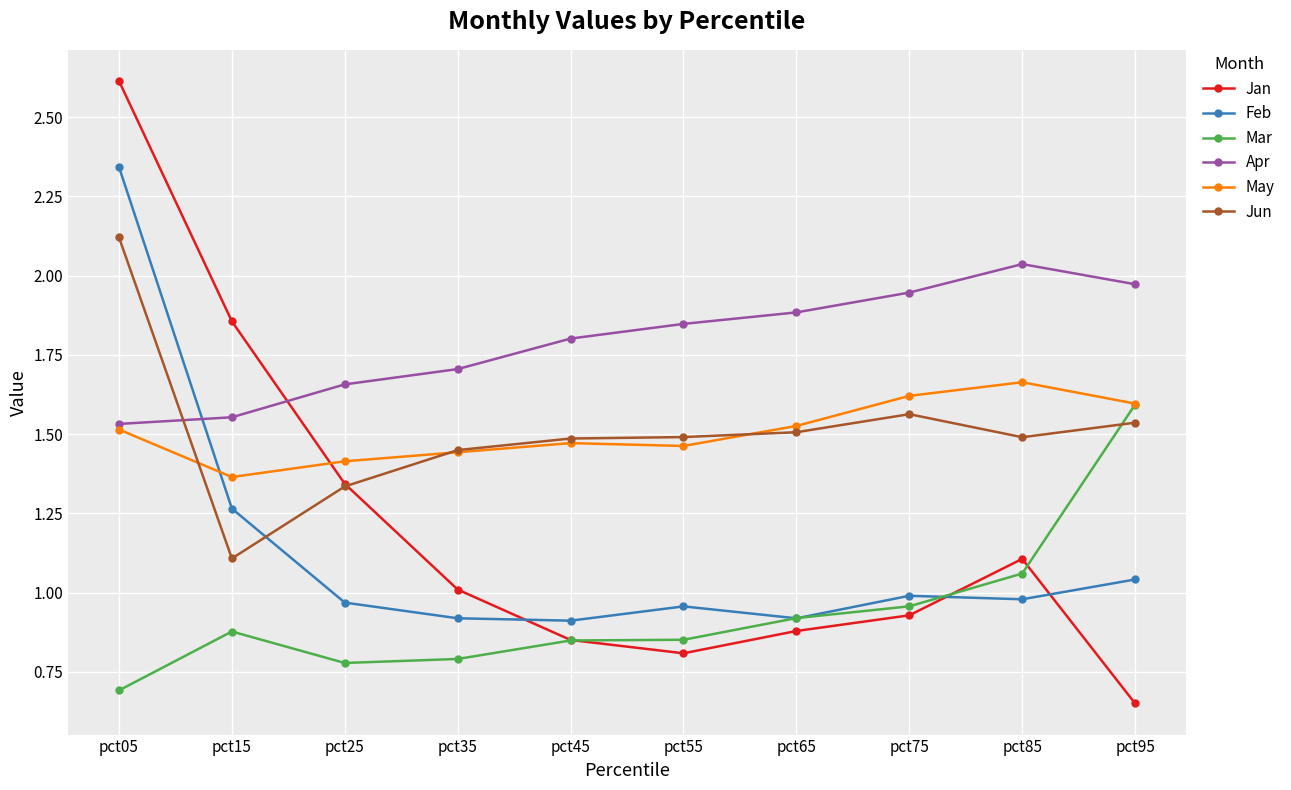

Which category has the lowest value across all series?

pct95